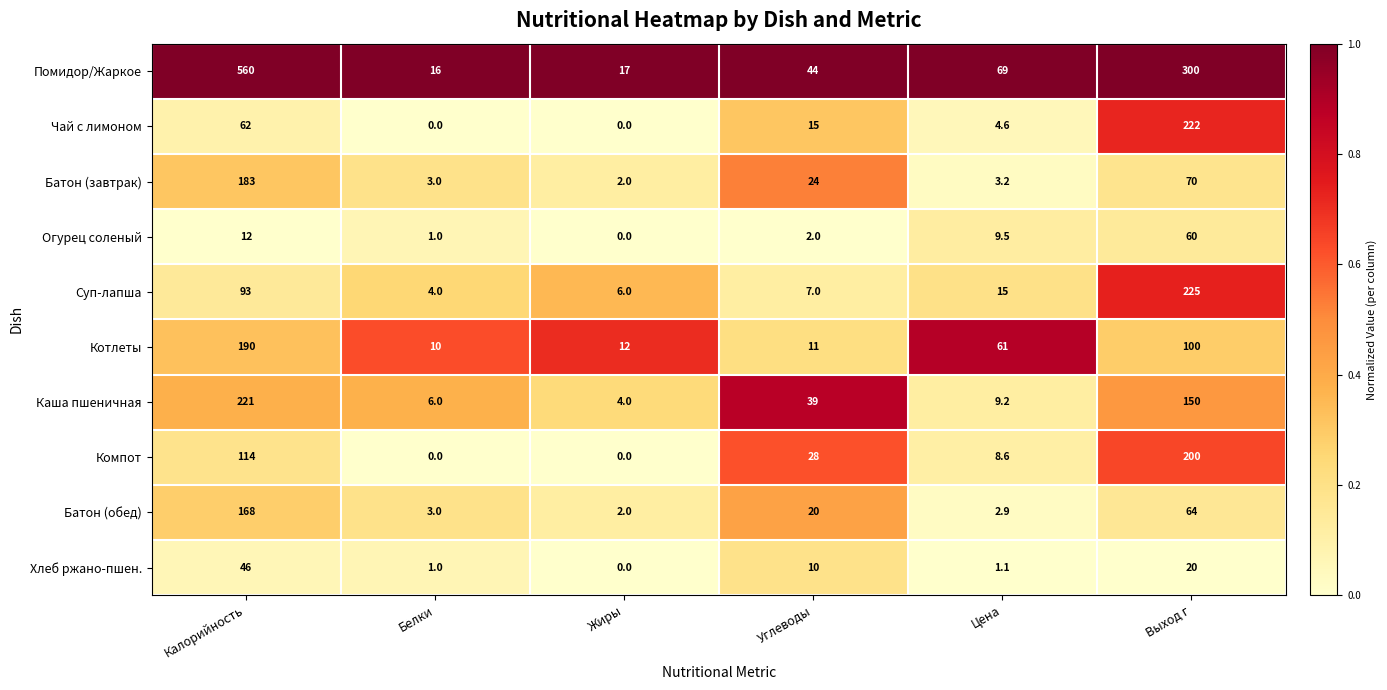

Which series has the largest total across all categories?

Помидор/Жаркое